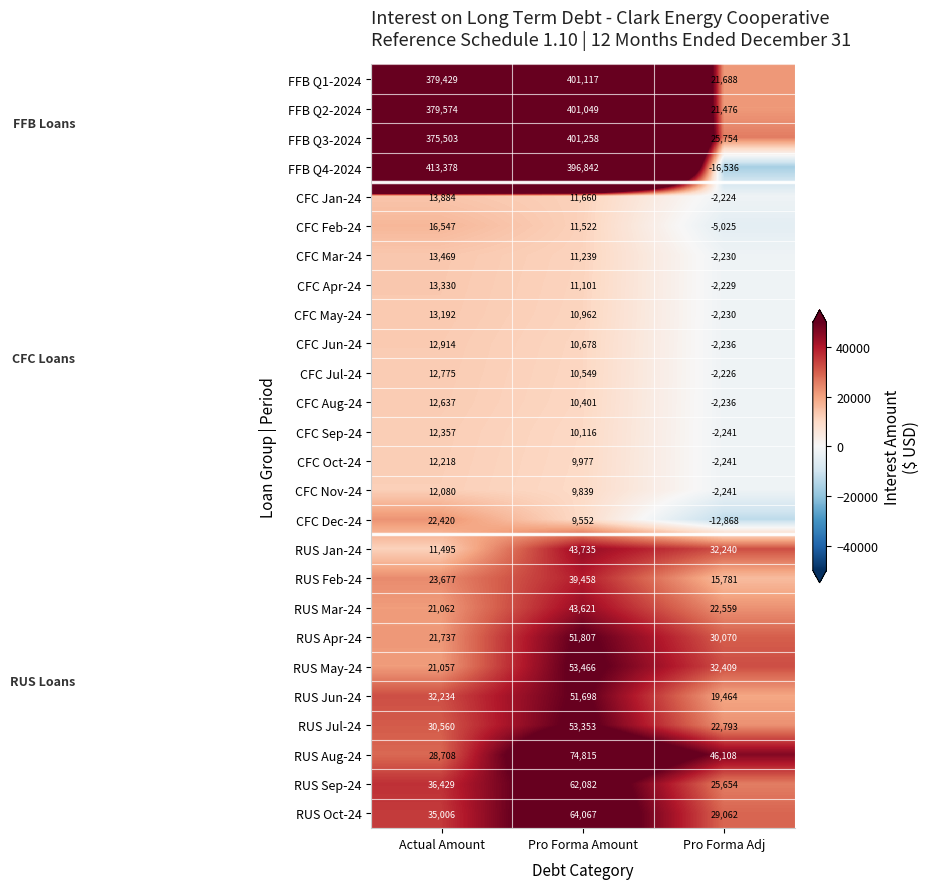

What is the average value of the CFC Jun-24 series?

7119